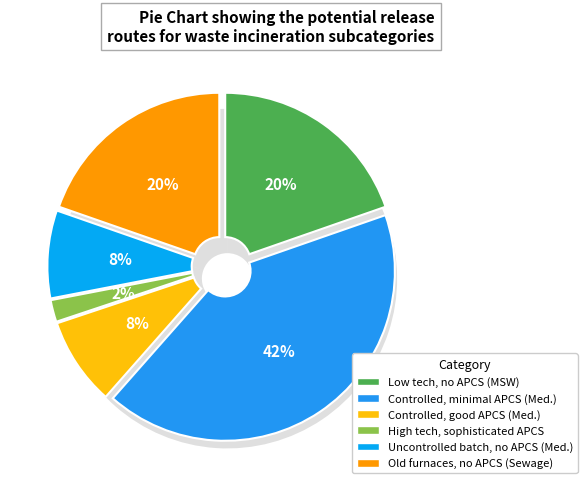

To the nearest percent, what portion does Controlled comb., good APCS represent?

8%